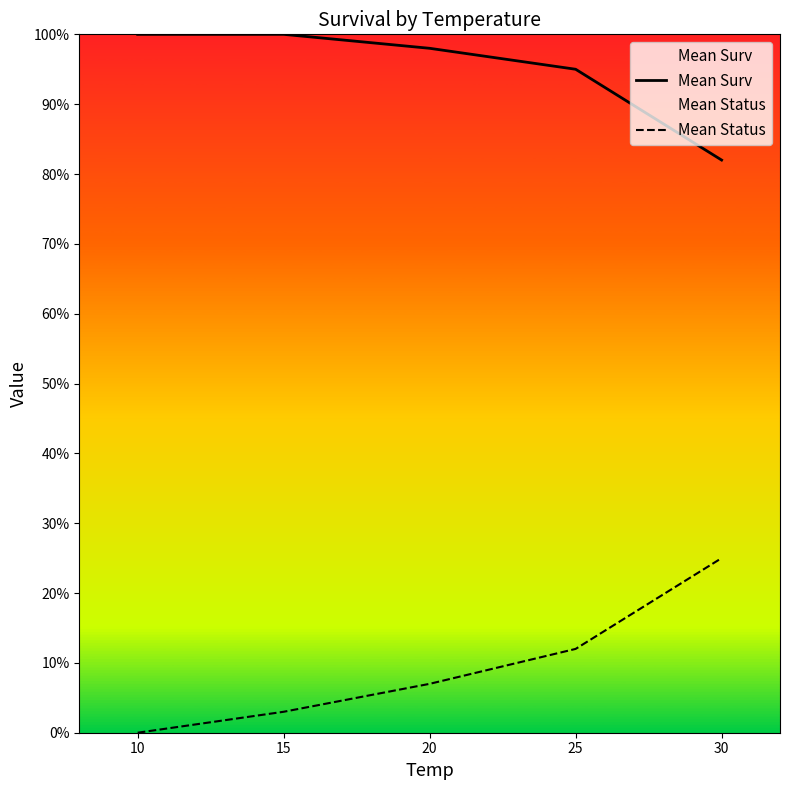

What is the difference between the highest and lowest values at 15?

97.0